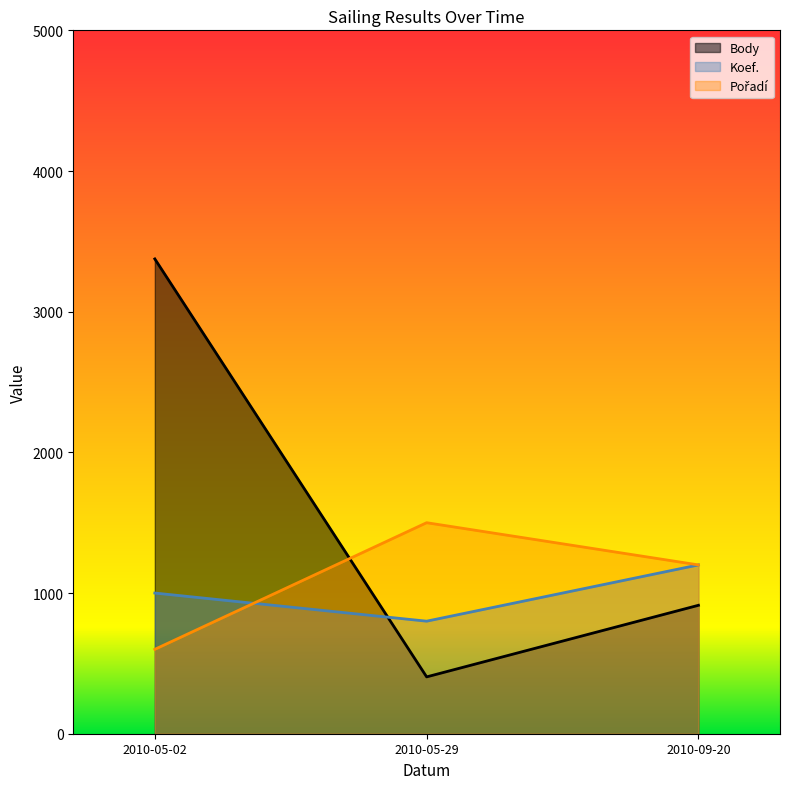

Does the chart display data point markers on the line(s)?

No